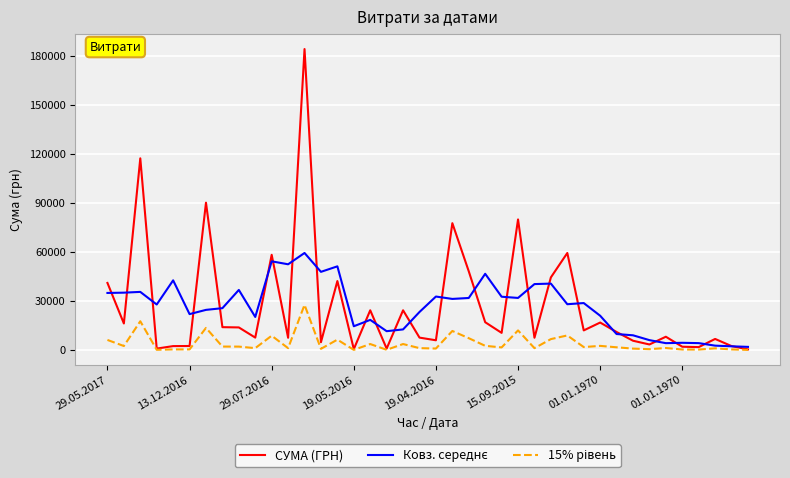

What is the greatest value displayed?

184432.0